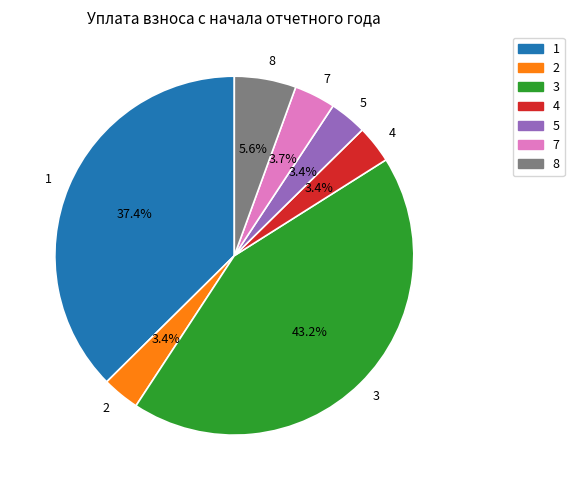

Which slice is the largest?

3